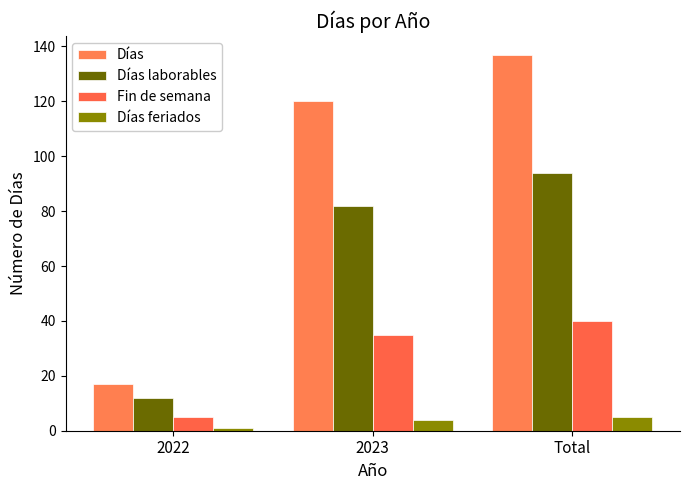

Is the value of Fin de semana at 2023 greater than the value of Días feriados at 2023?

Yes